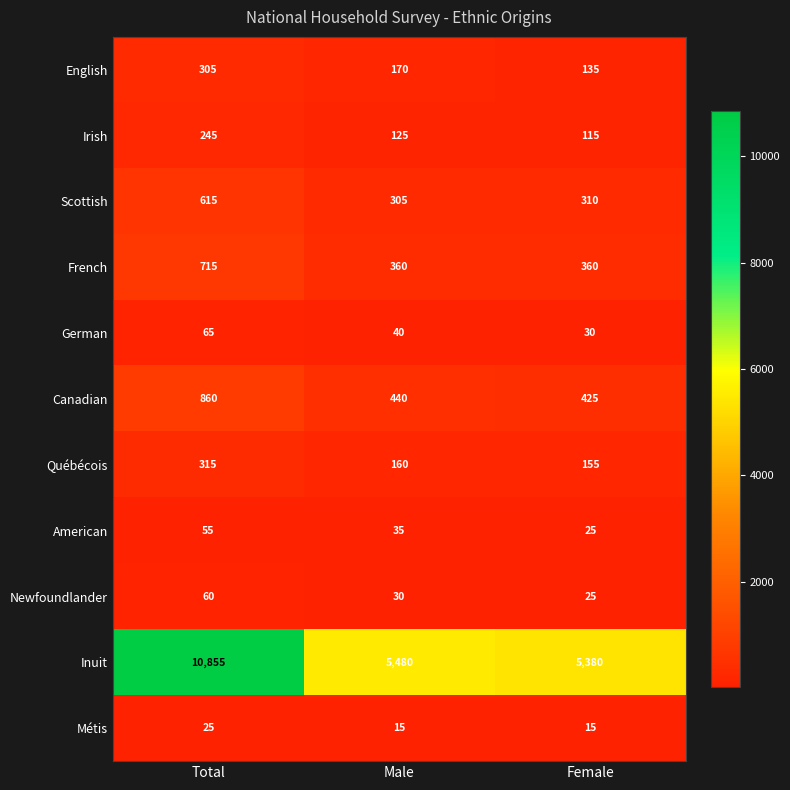

Which series changed the most between Male and Female?

Inuit